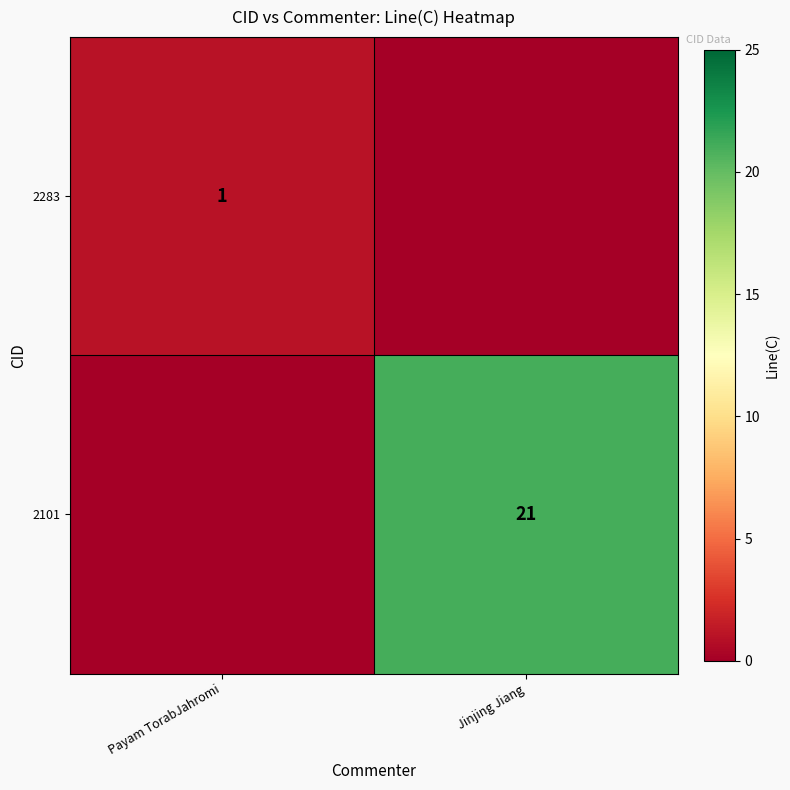

The value of 2101 at Jinjing Jiang is 21. True or false?

True